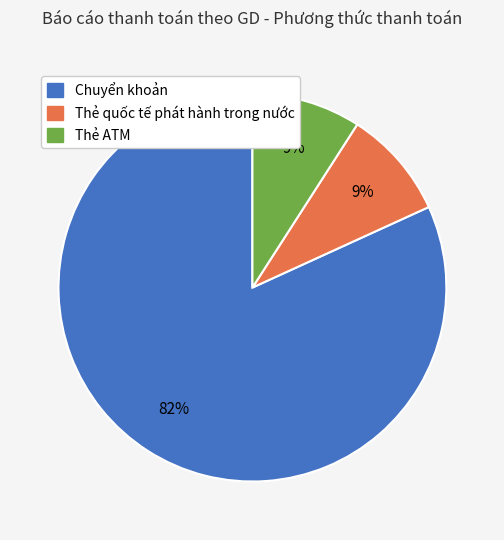

Combined, do Thẻ ATM and Chuyển khoản account for over 50%?

Yes